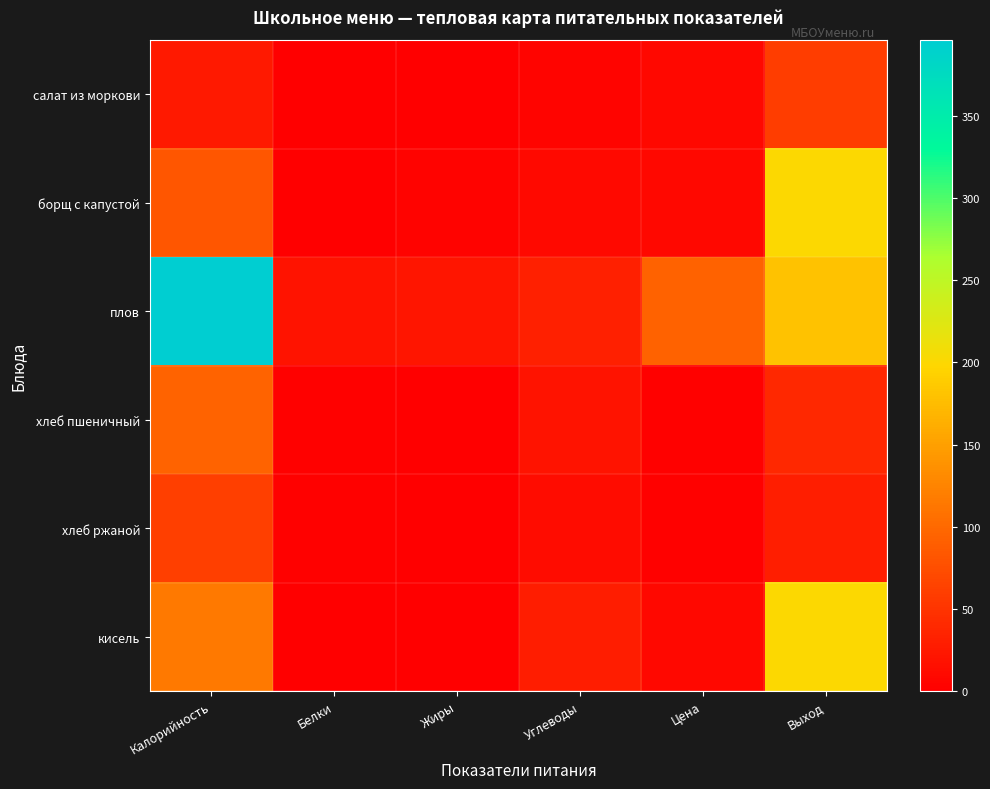

What is the spread (max minus min) of values at Калорийность?

371.0